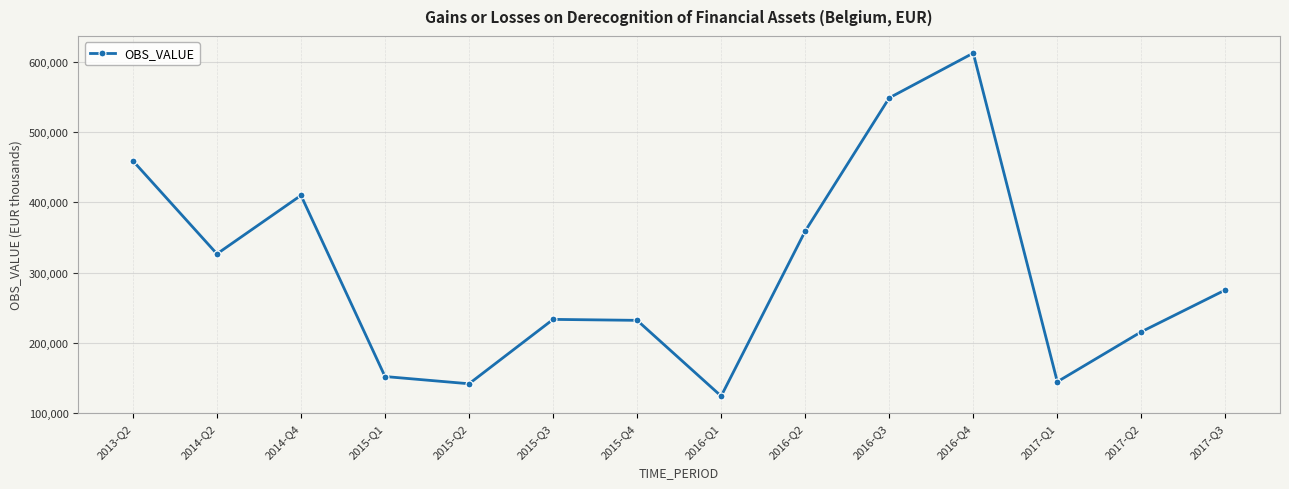

What is the maximum value shown in the chart?

612535